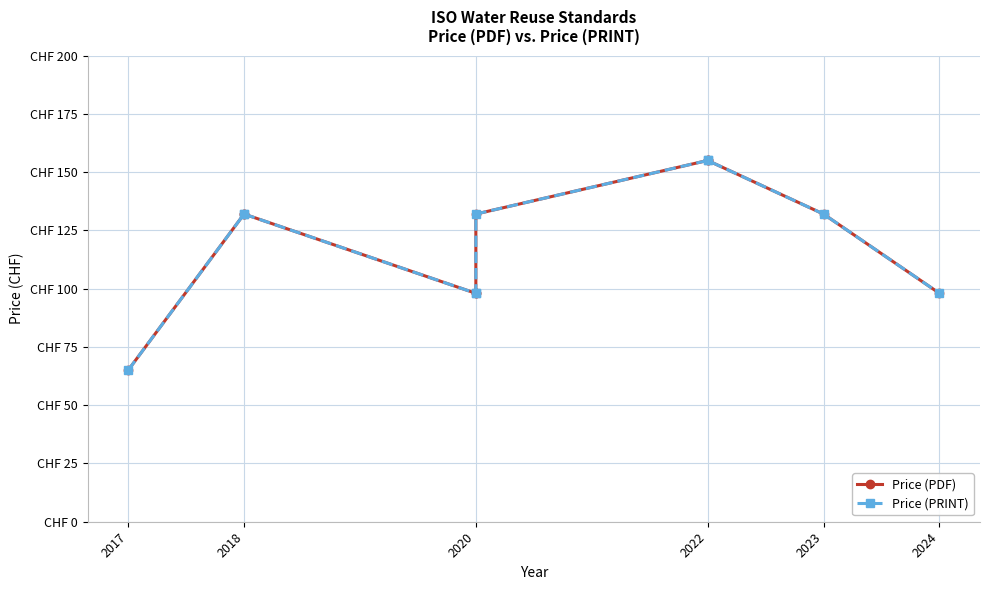

What is the sum of the Price (PDF) values at 2018 and 2022?

287